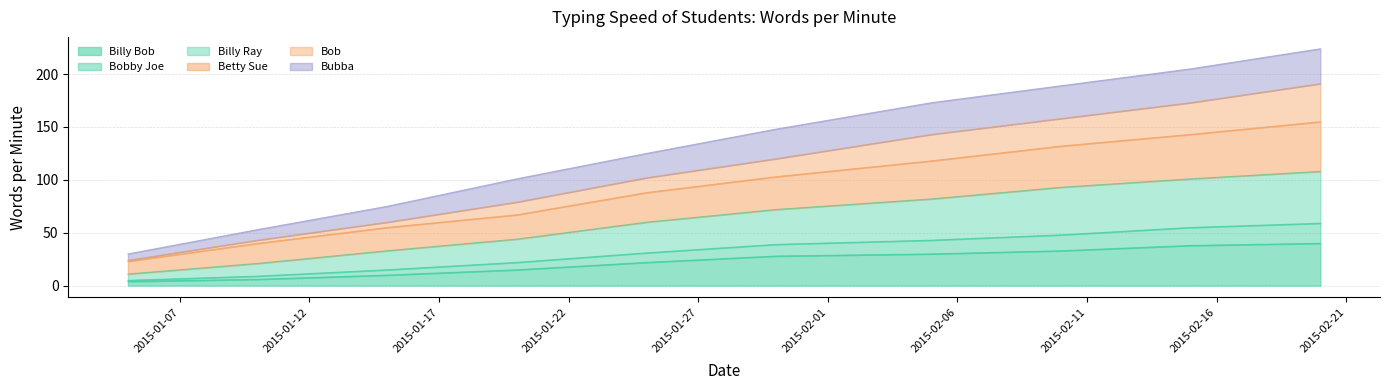

What is the greatest value displayed?

224